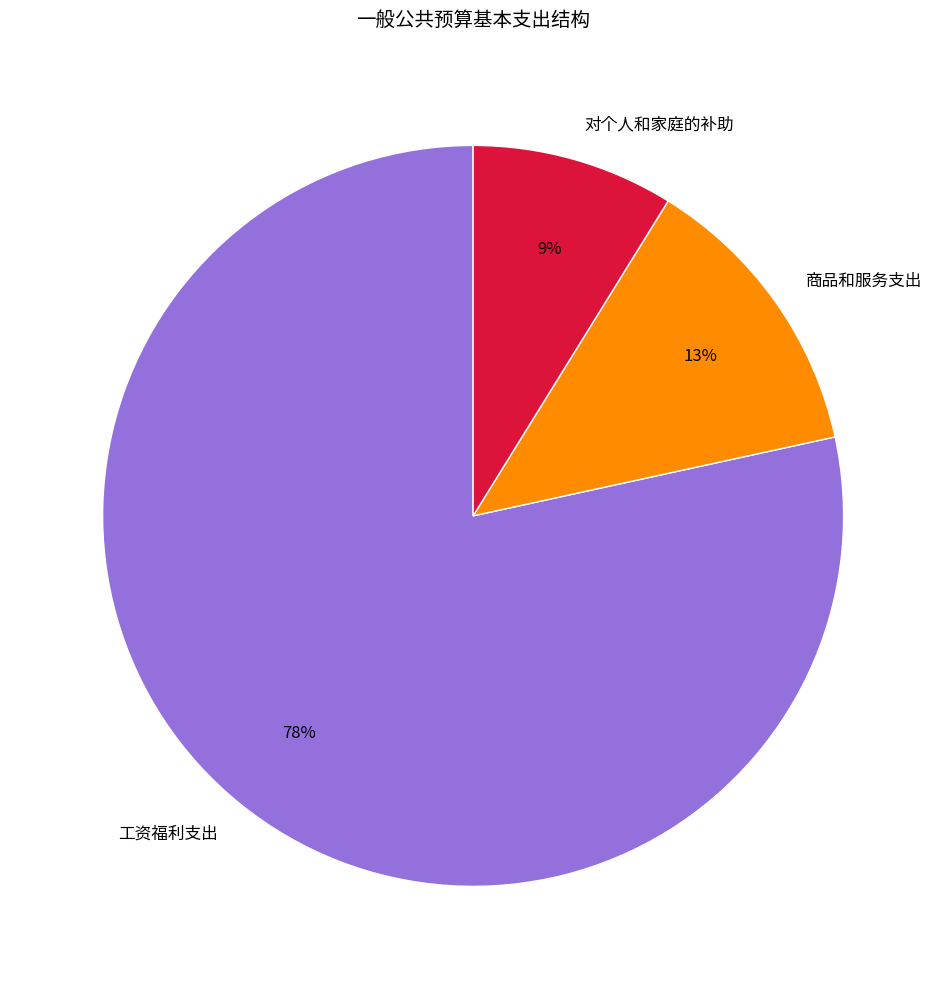

Which slice is the smallest?

对个人和家庭的补助